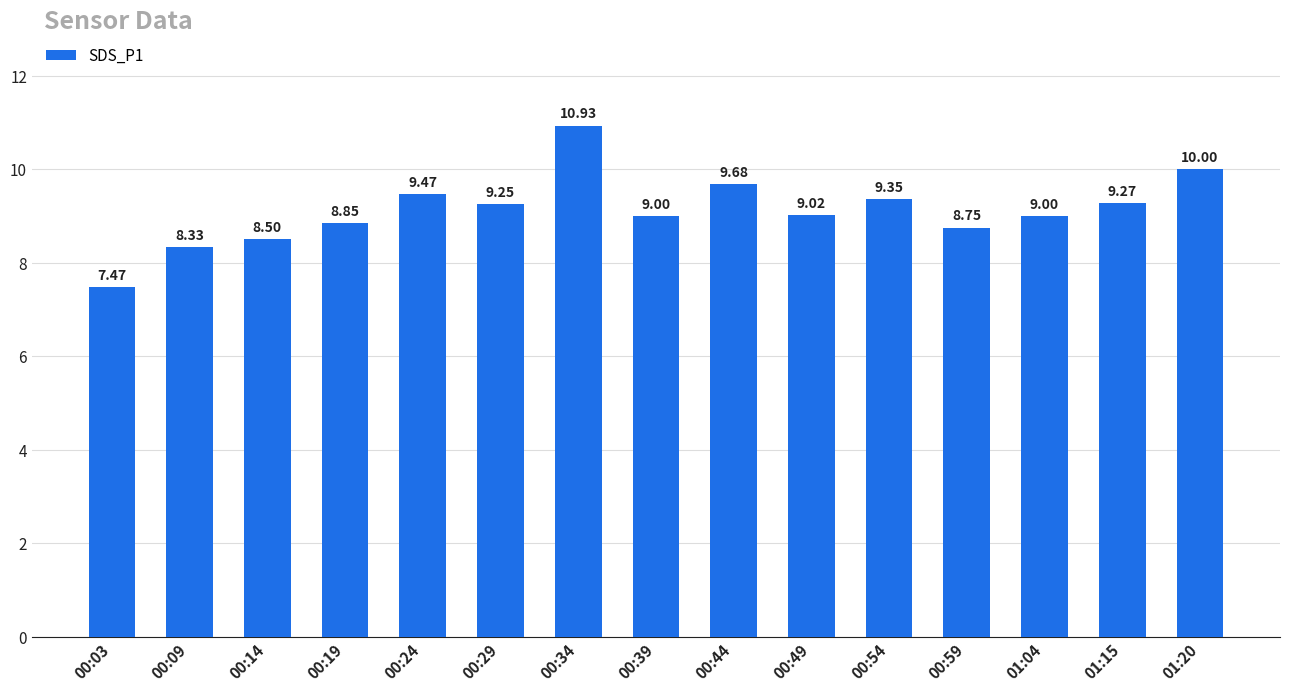

What is the sum of all values?

136.9